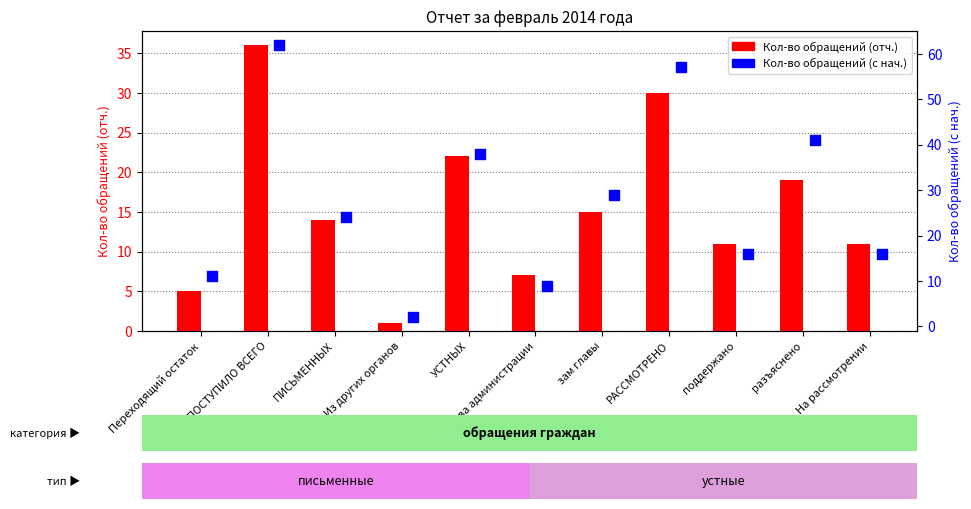

Is the value of Кол-во обращений (отч.) at глава администрации greater than the value of Кол-во обращений (с нач.) at Из других органов?

Yes